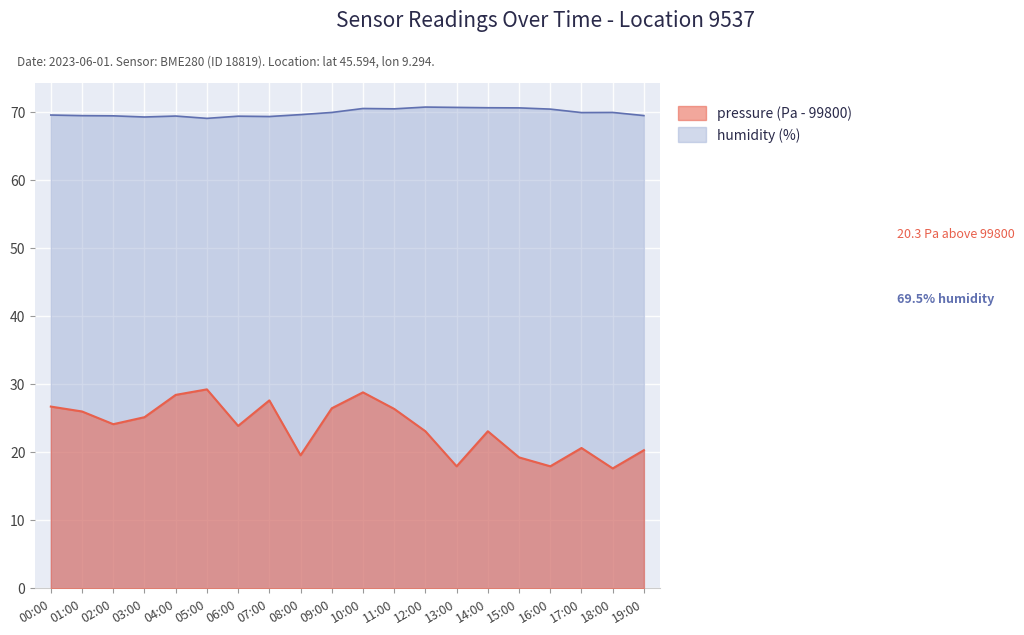

What is the value of the humidity point at the 14th from the left?

70.7